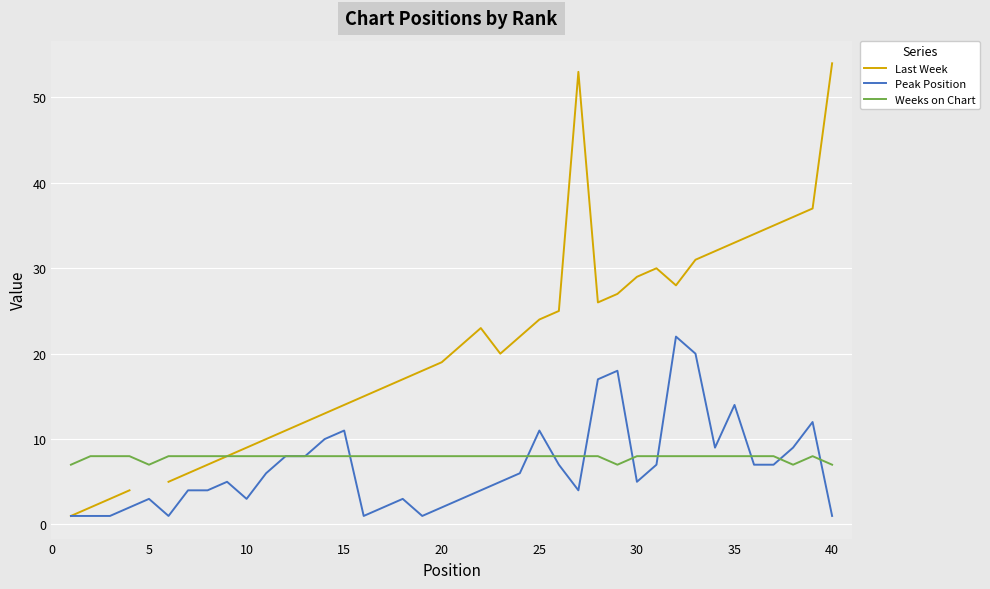

What is the lowest value of the Weeks on Chart series?

7